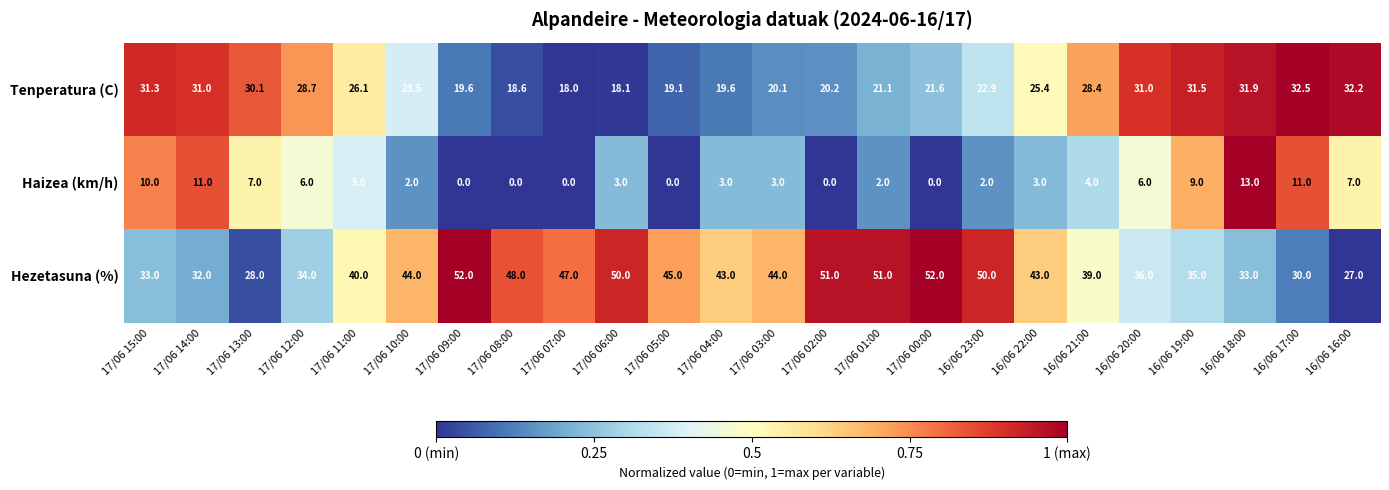

At 16/06 19:00, list the series in order from smallest to largest.

Haizea (km/h), Tenperatura (C), Hezetasuna (%)